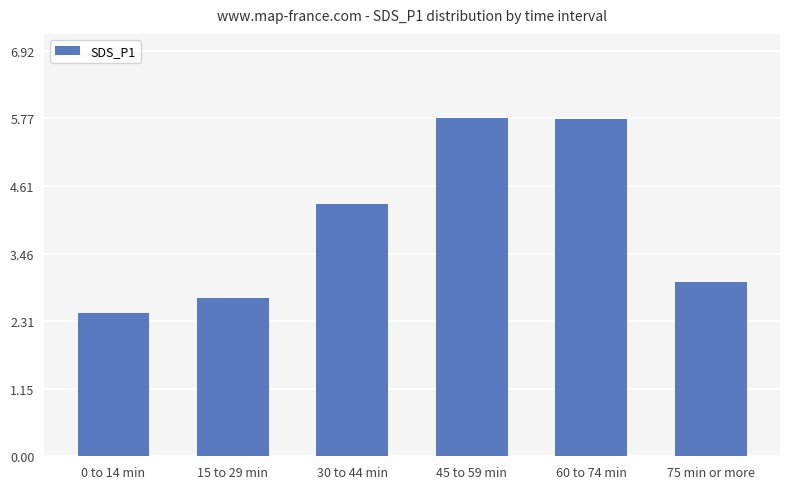

How many bars are there in total?

6